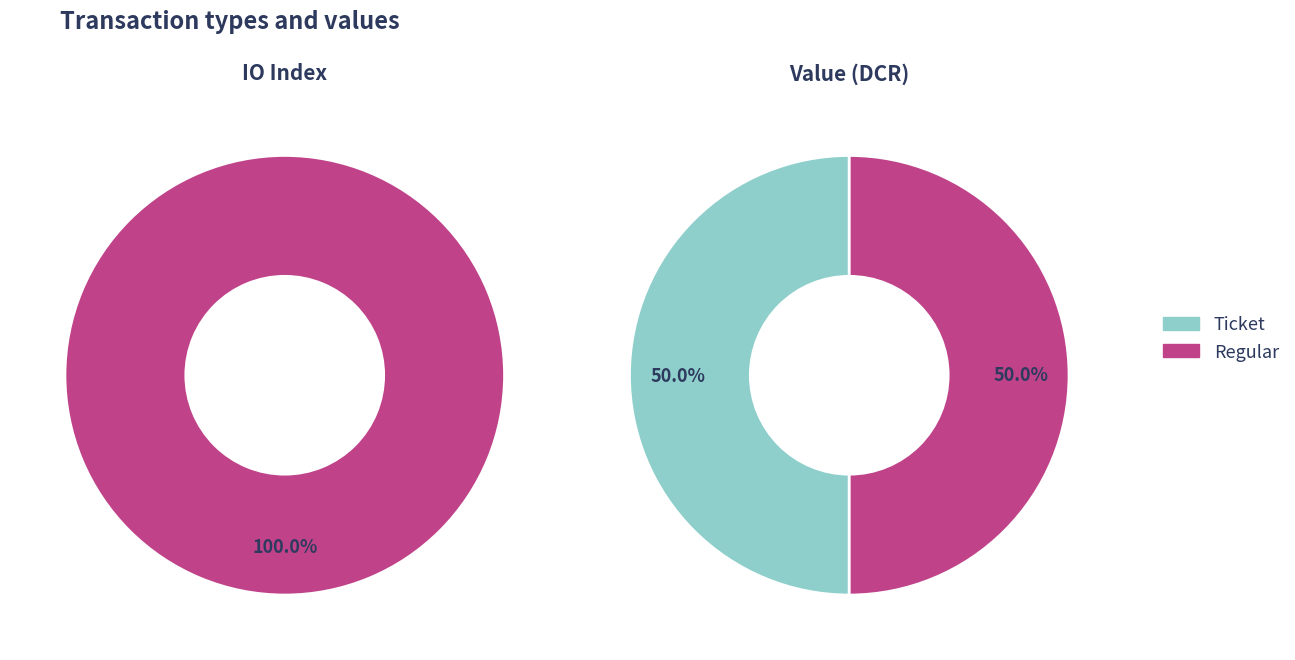

How many slices are in this pie chart?

2